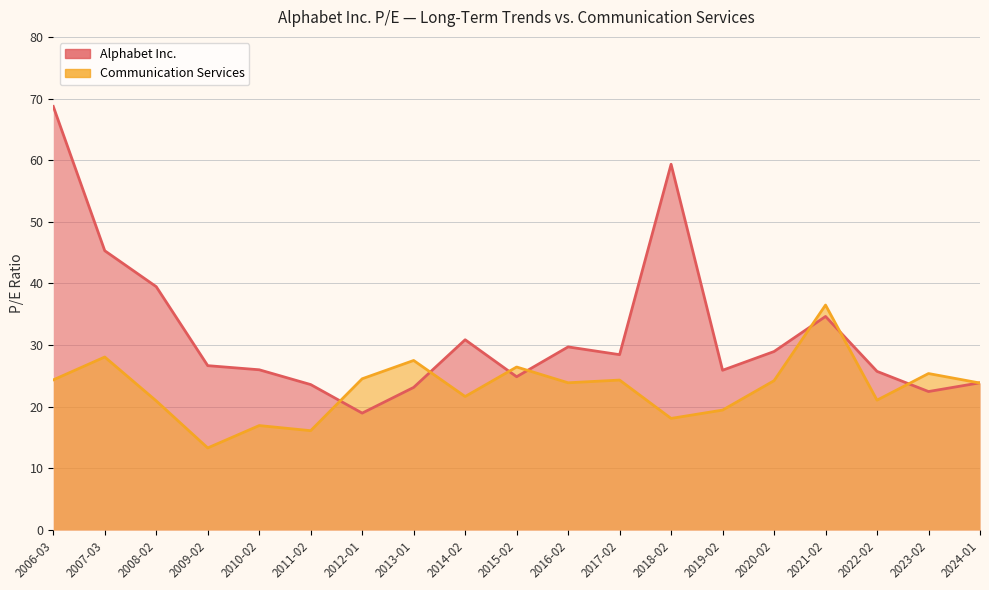

True or false: Alphabet Inc. has a value of 82.5 at 2018-02.

False